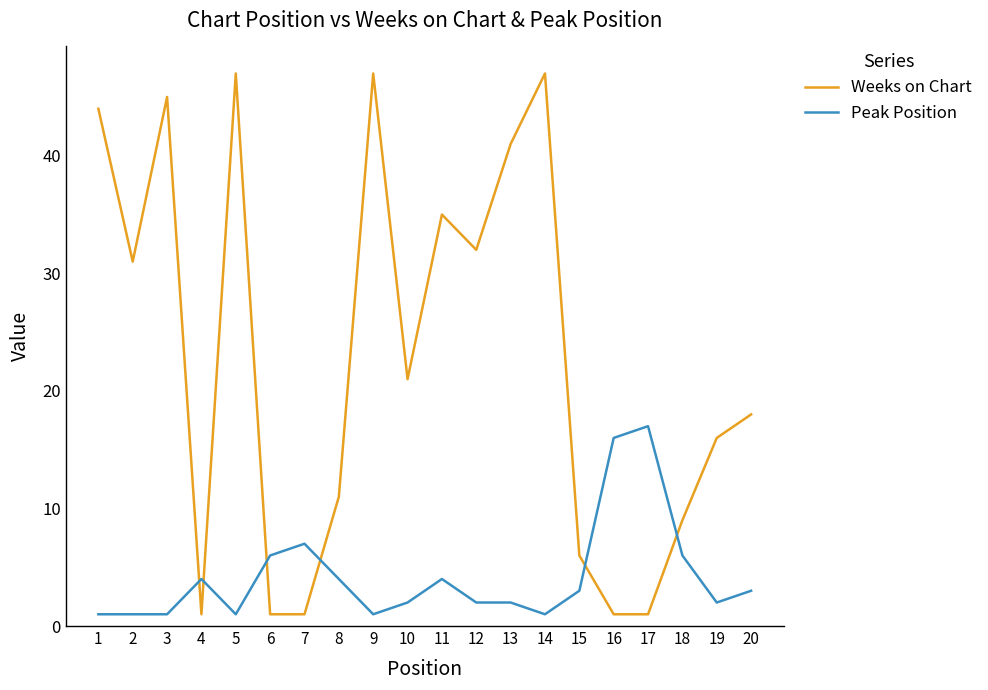

What is the difference between the maximum and second lowest values in the Peak Position series?

16